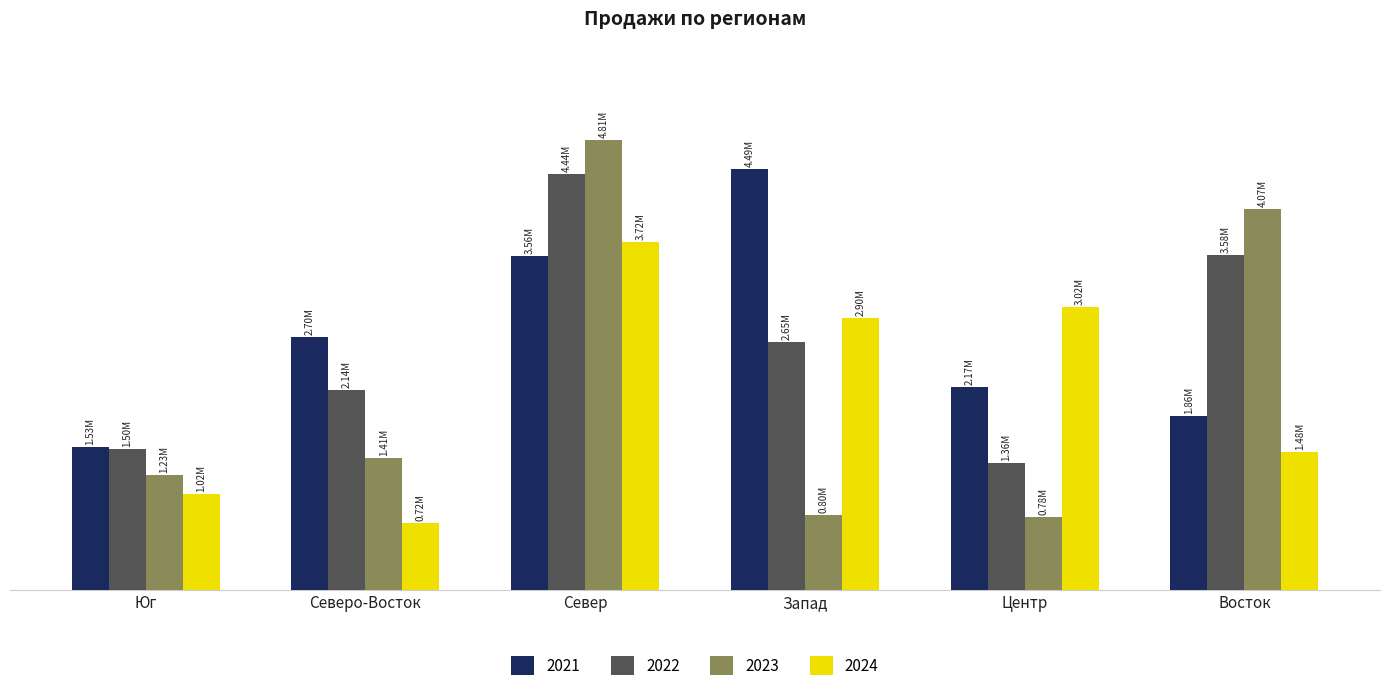

Are the bars horizontal?

No